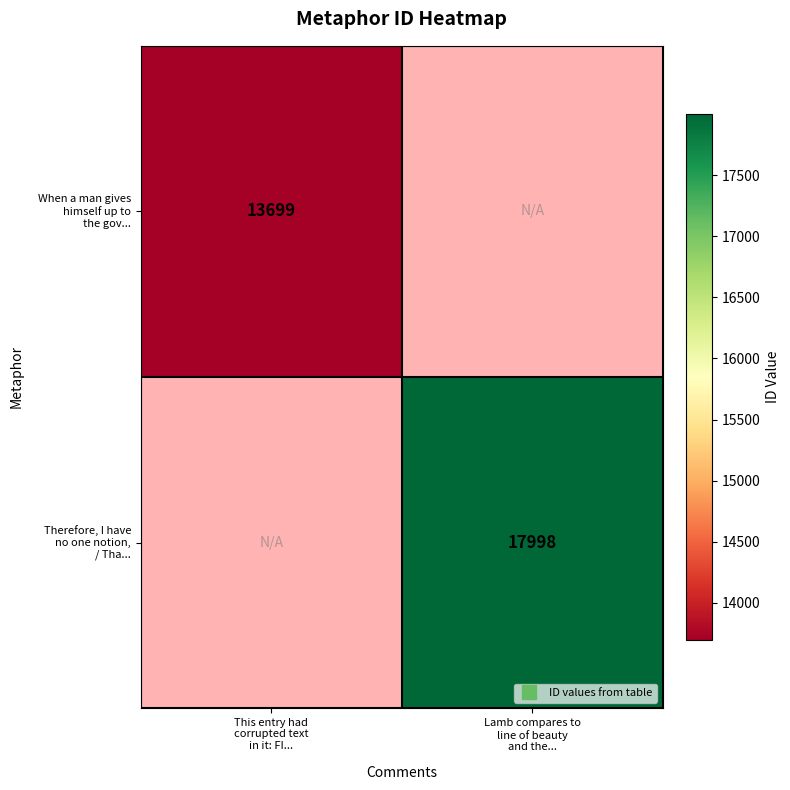

At how many categories does at least one series exceed 13909?

1